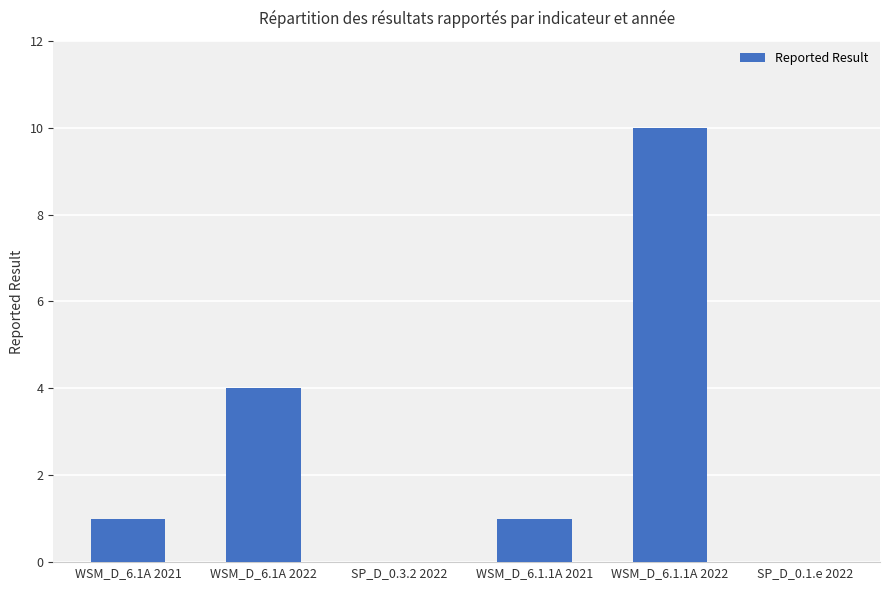

Where is the data nearest to the value 5?

WSM_D_6.1A 2022